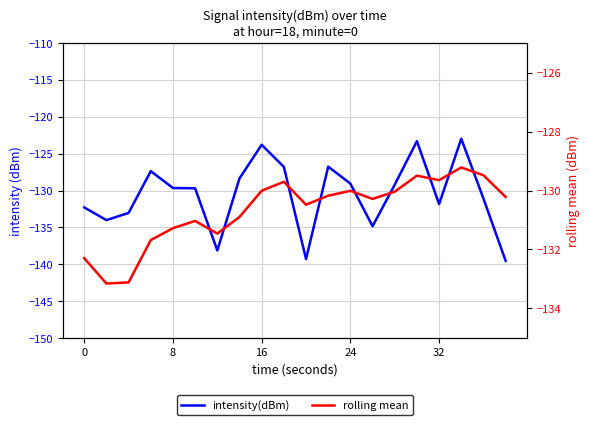

How many values in the rolling mean series exceed -130?

5